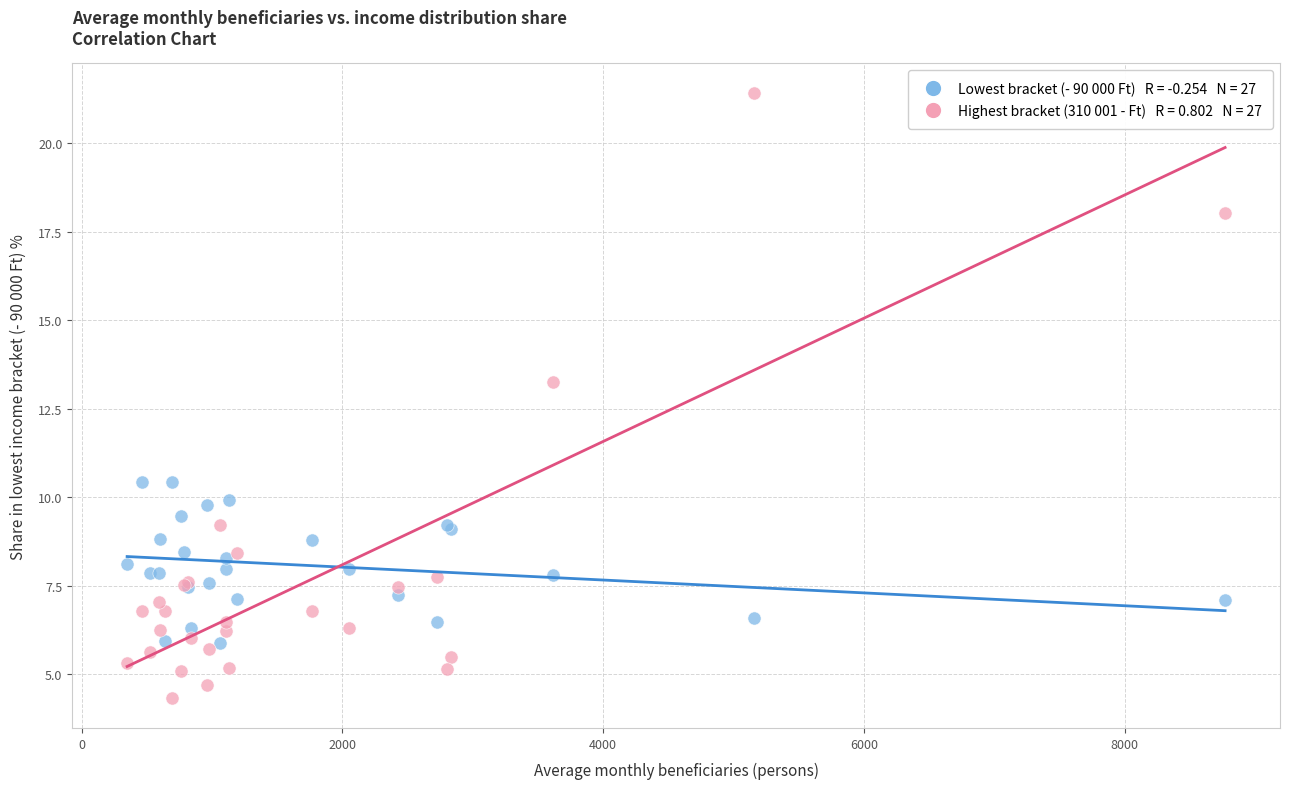

Across all series, what Y value is closest to 12?

13.2